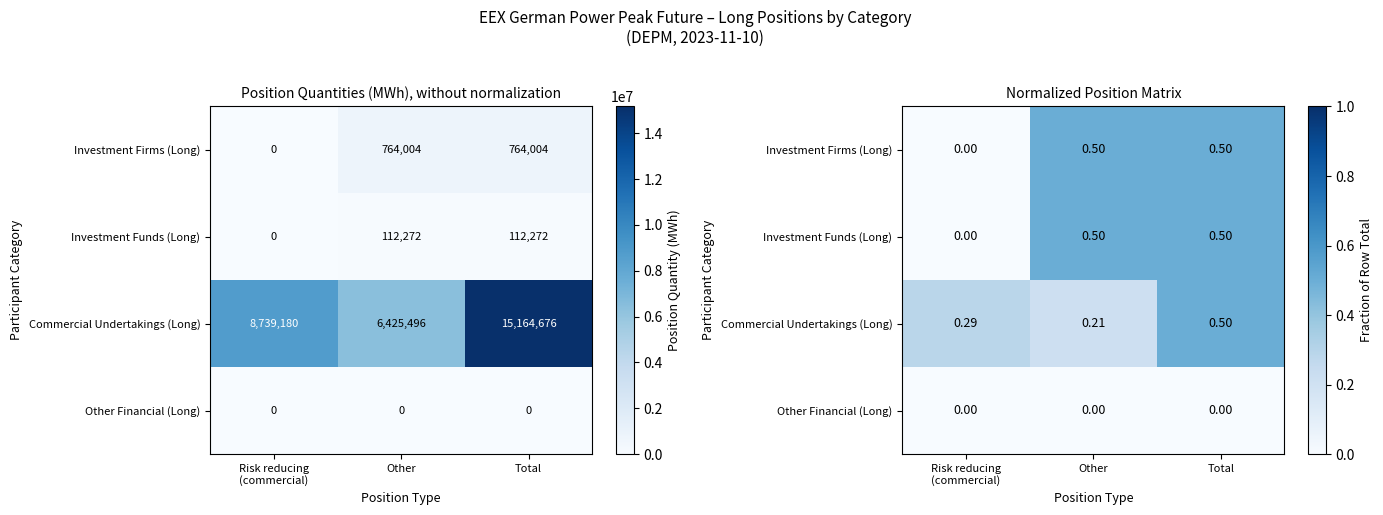

Between Risk reducing (commercial) and Total, which series saw the biggest shift?

Investment Firms (Long)